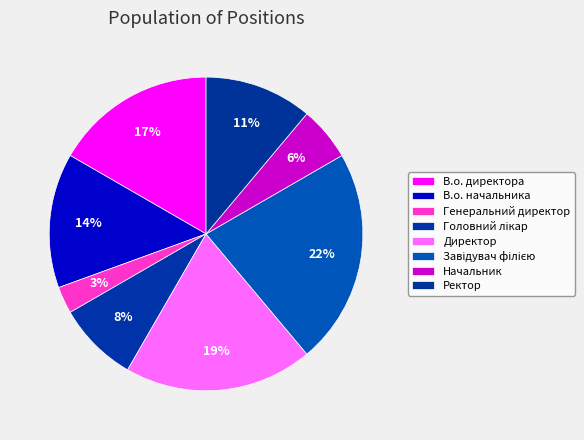

What percentage is the Головний лікар slice, to the nearest percent?

8%